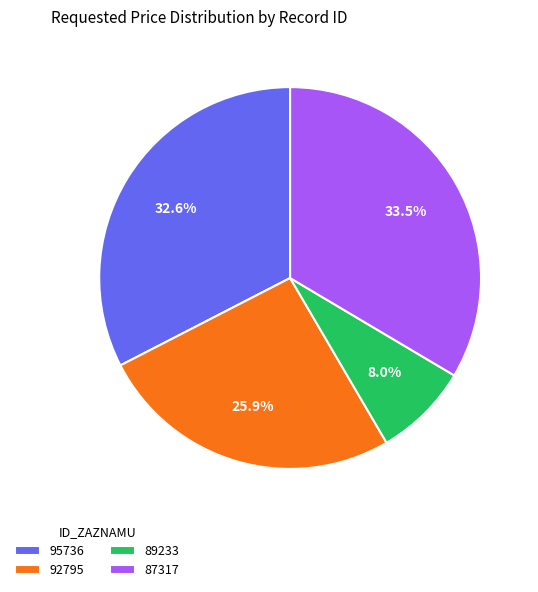

Which slice is the largest?

87317